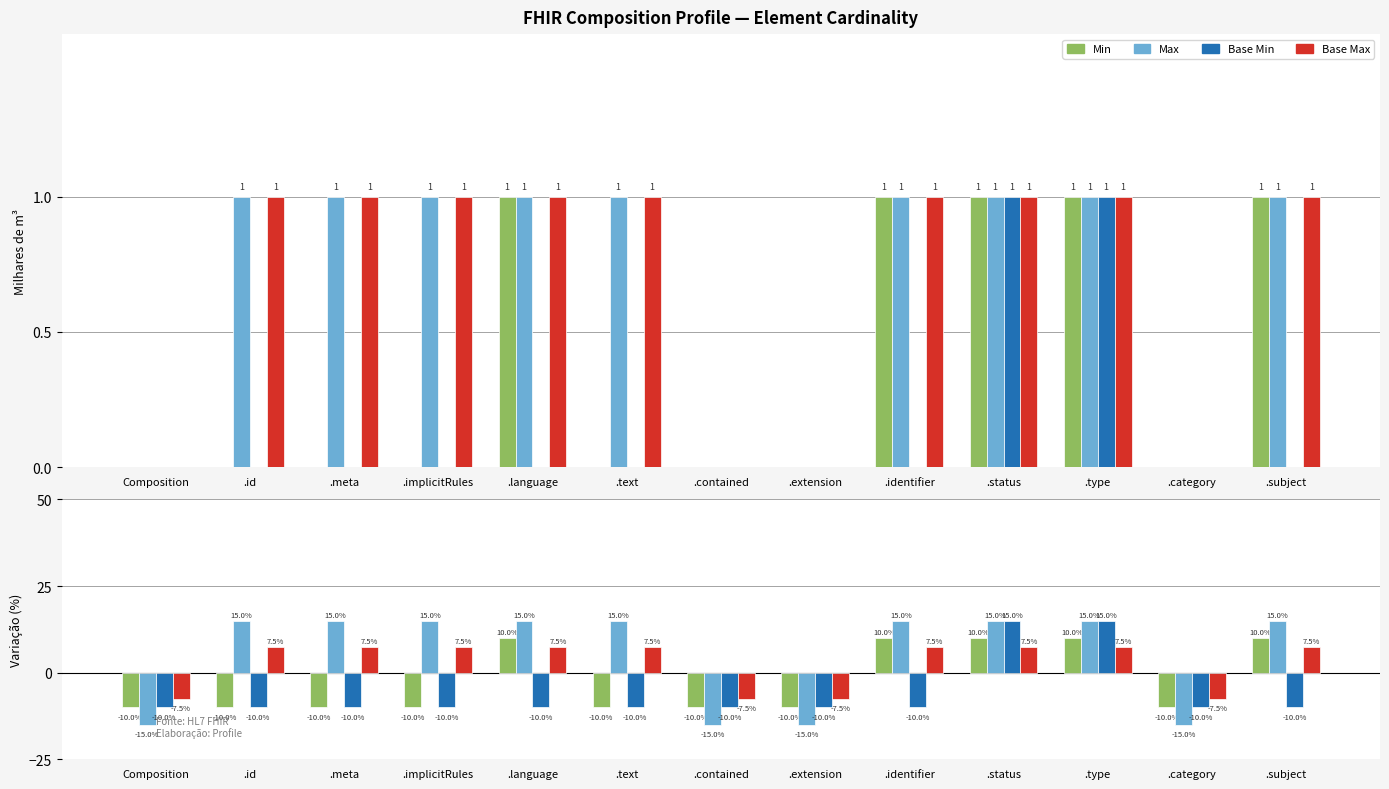

Which category has the highest value in the Min series?

.language